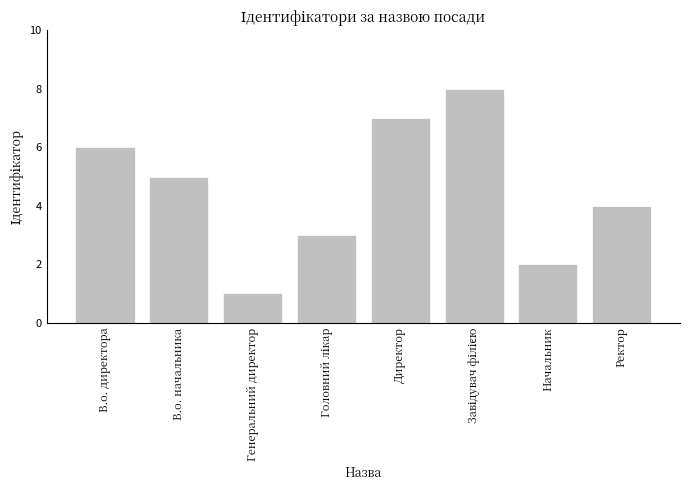

What is the difference between the values at Директор and Начальник?

5